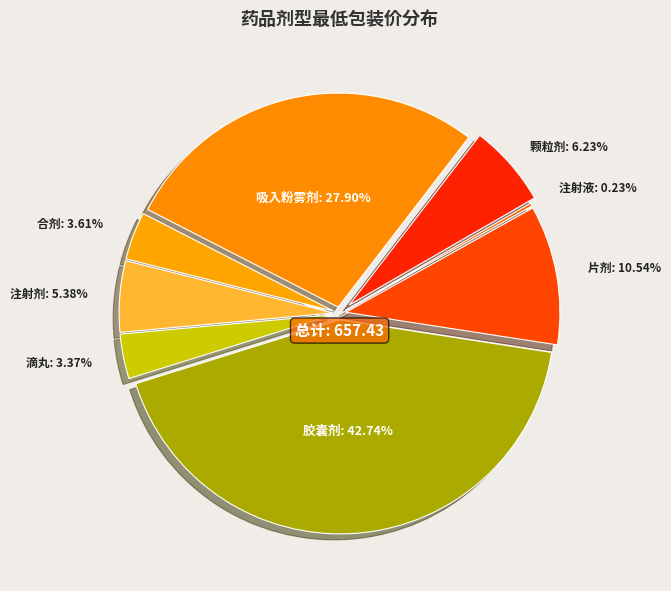

What is the largest slice in the pie chart?

胶囊剂